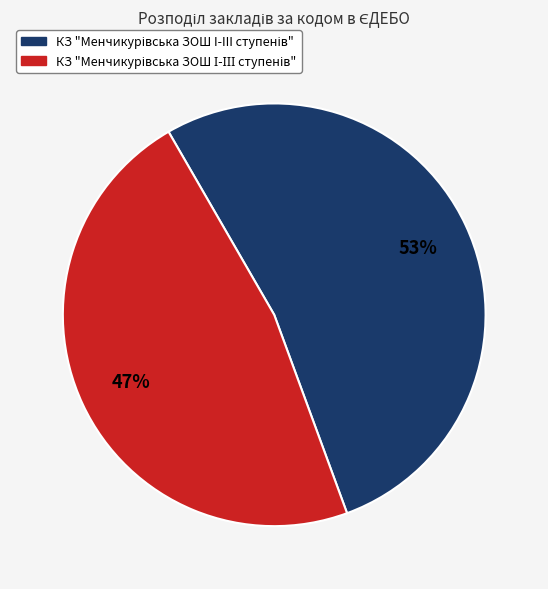

Does any single category account for the majority?

Yes